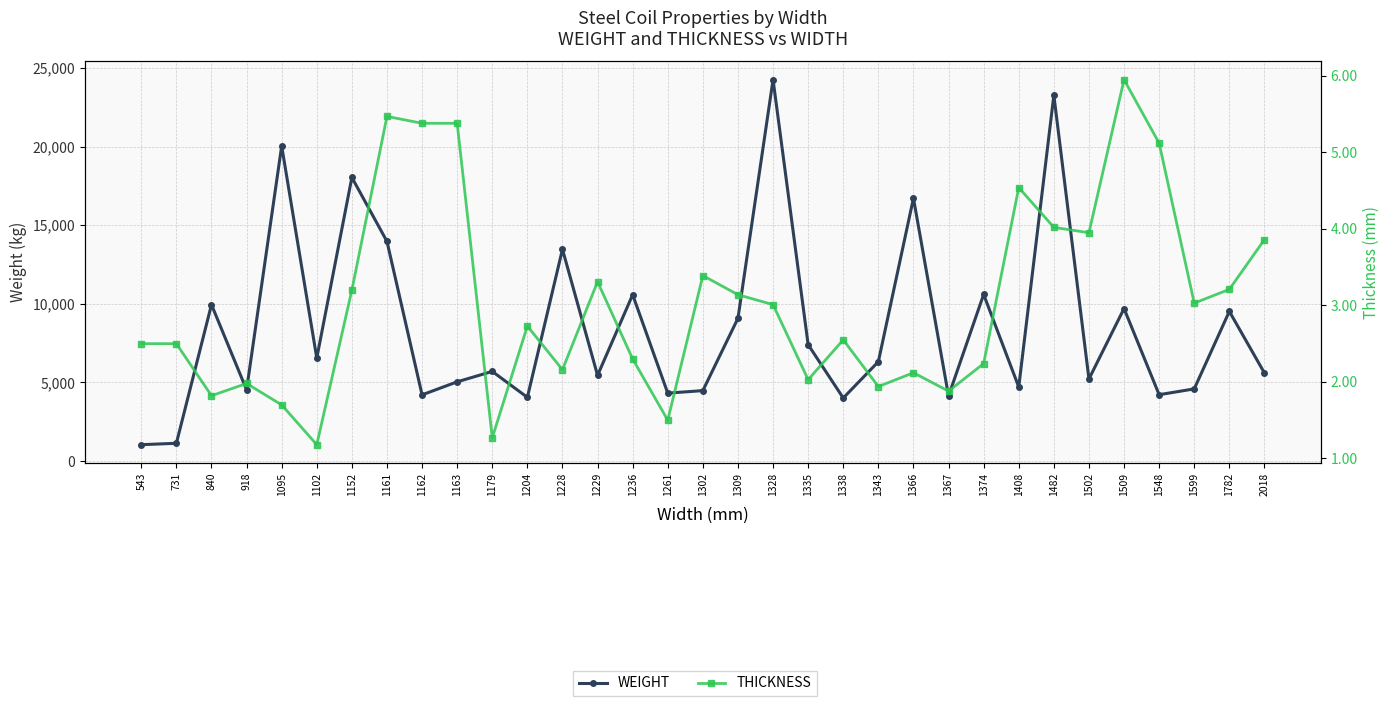

Which series has the largest range (max minus min)?

WEIGHT